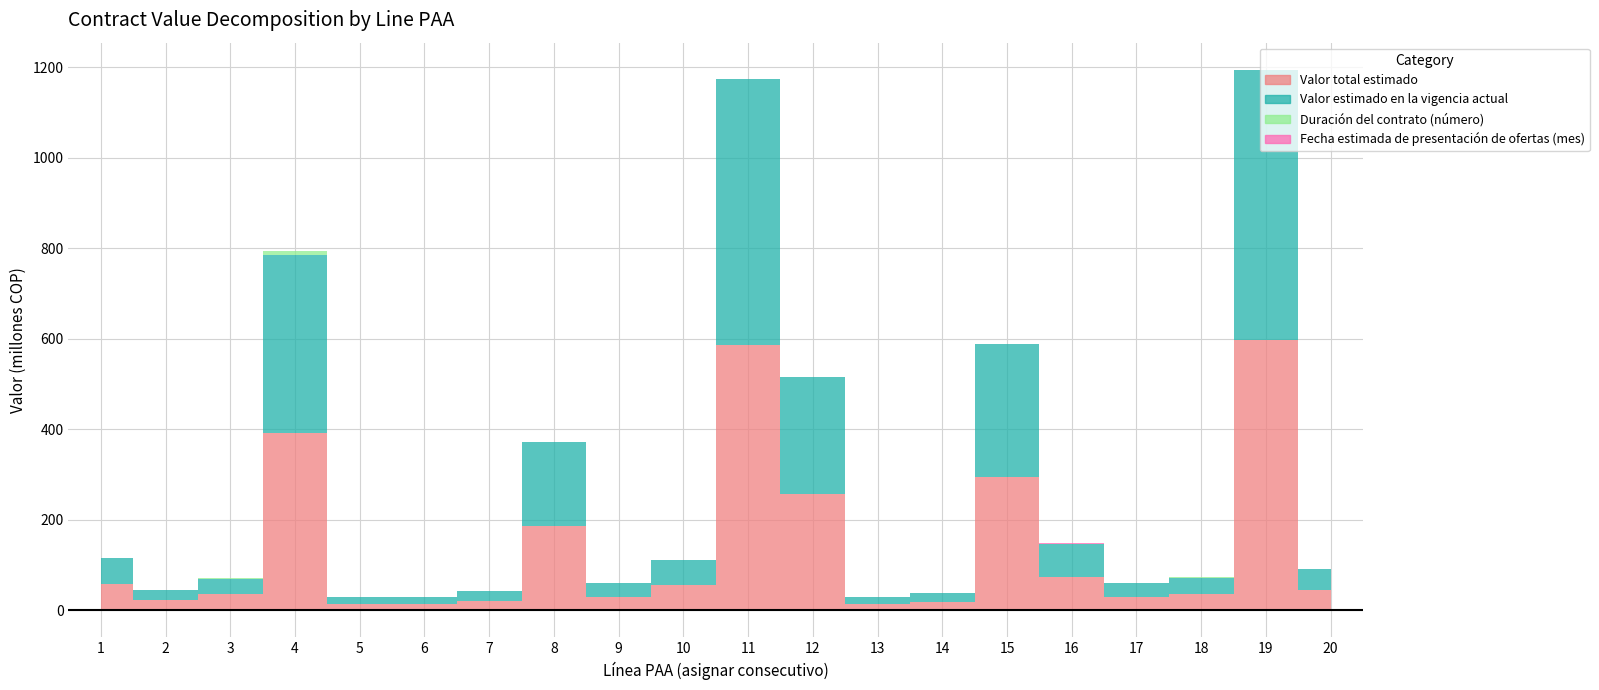

Which series has the largest total across all categories?

Valor total estimado